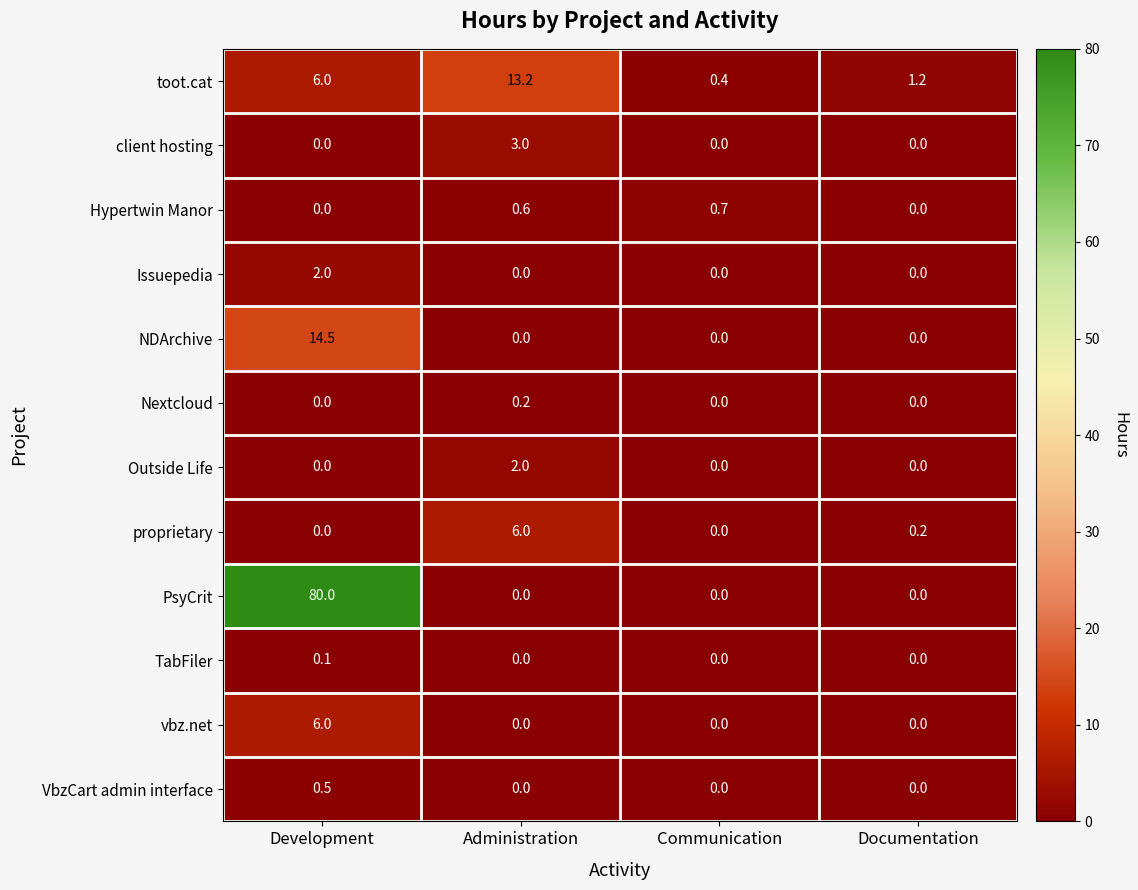

What is the difference between the maximum and minimum values in the PsyCrit series?

80.0